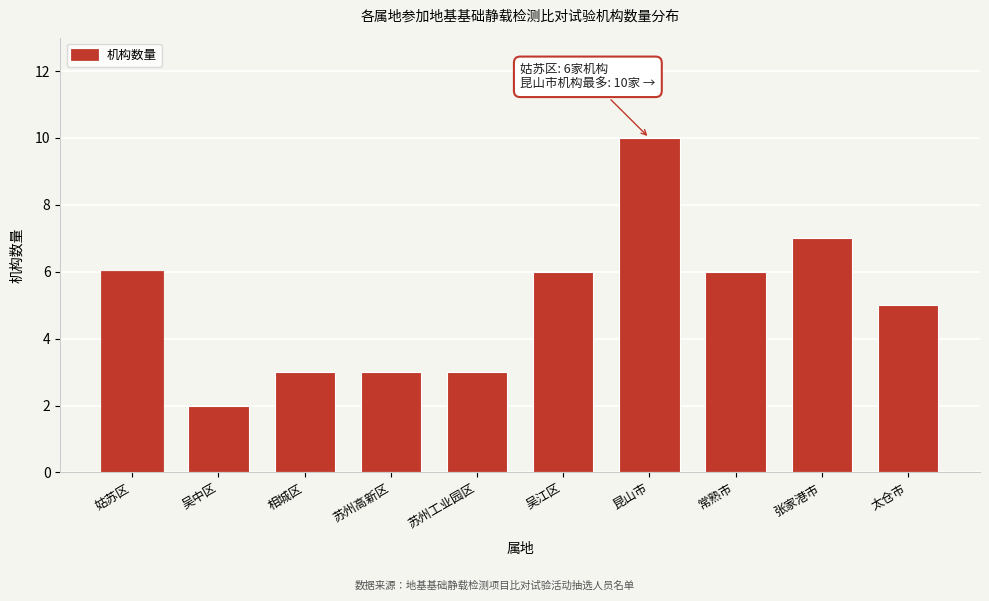

Reading left to right, transcribe all the data shown in this chart.

姑苏区=6	吴中区=2	相城区=3	苏州高新区=3	苏州工业园区=3	吴江区=6	昆山市=10	常熟市=6	张家港市=7	太仓市=5